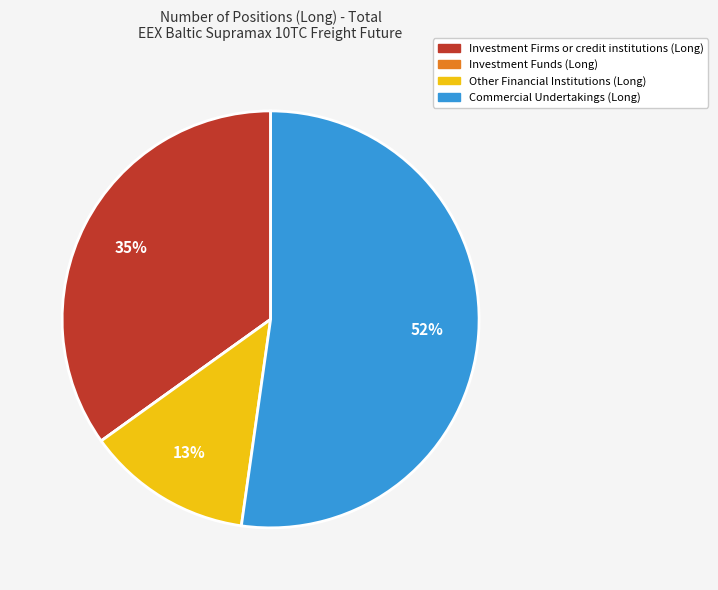

To the nearest percent, what portion does Commercial Undertakings (Long) represent?

52%